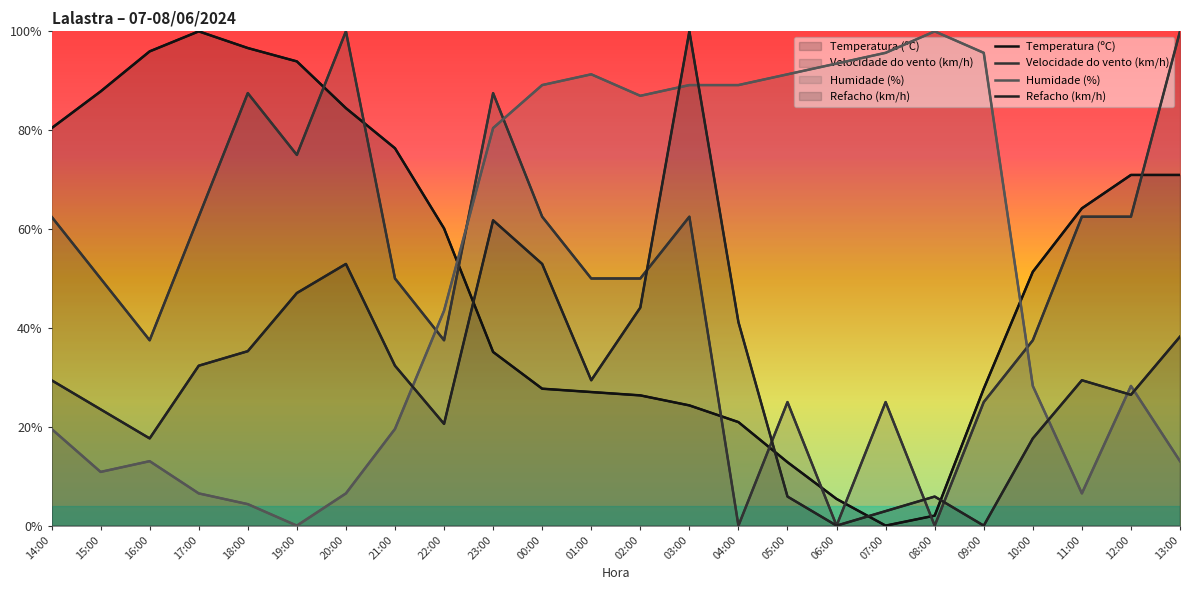

List the labels in order of Refacho (km/h) value, largest first.

03:00, 23:00, 20:00, 00:00, 19:00, 02:00, 04:00, 13:00, 18:00, 17:00, 21:00, 14:00, 01:00, 11:00, 12:00, 15:00, 22:00, 16:00, 10:00, 05:00, 08:00, 07:00, 06:00, 09:00